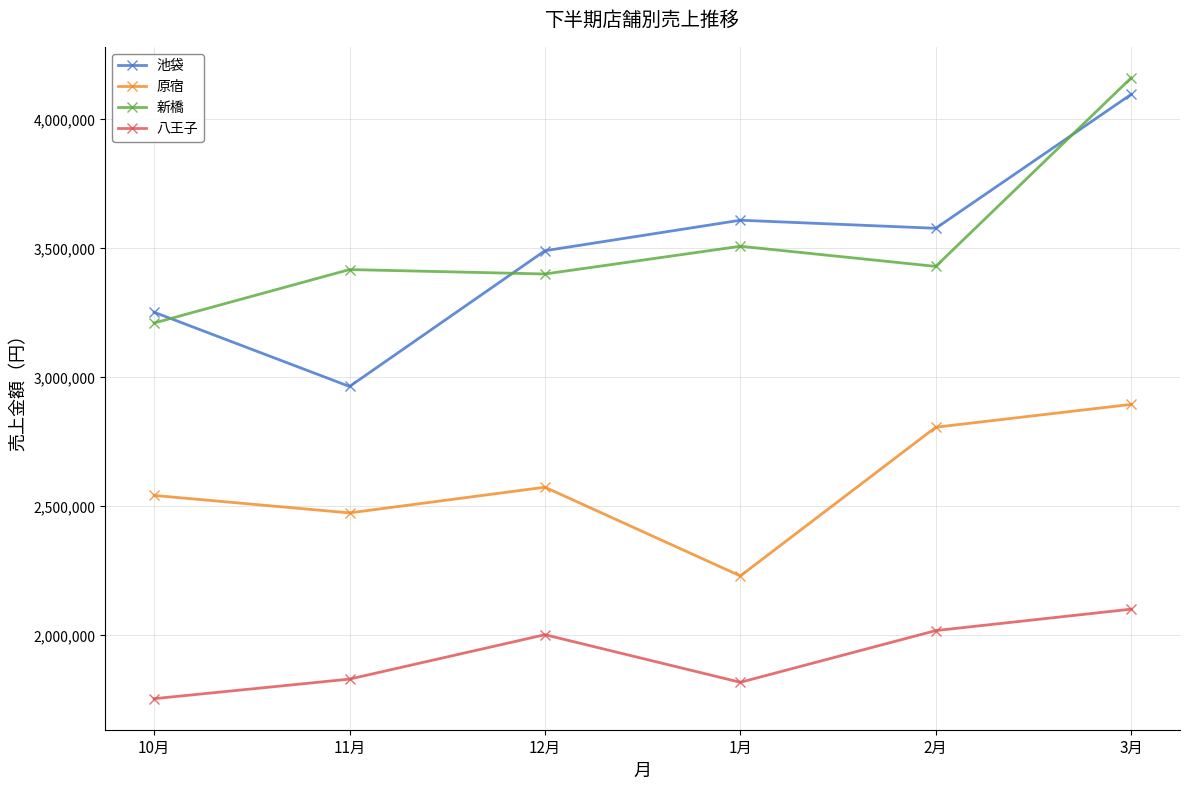

Rank the series at 3月 from highest to lowest value.

新橋, 池袋, 原宿, 八王子